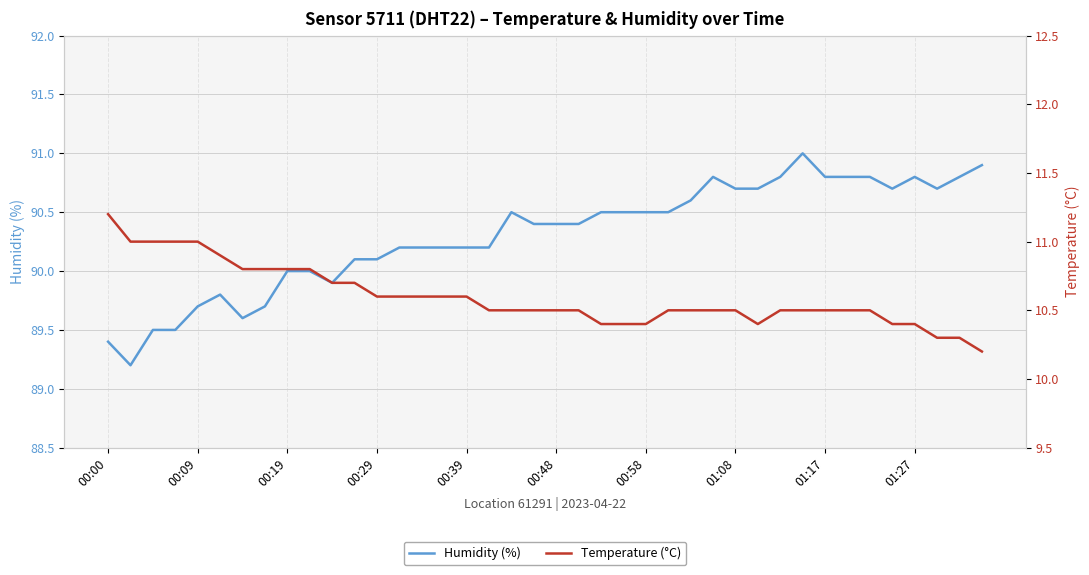

What is the average value of the humidity series?

90.3